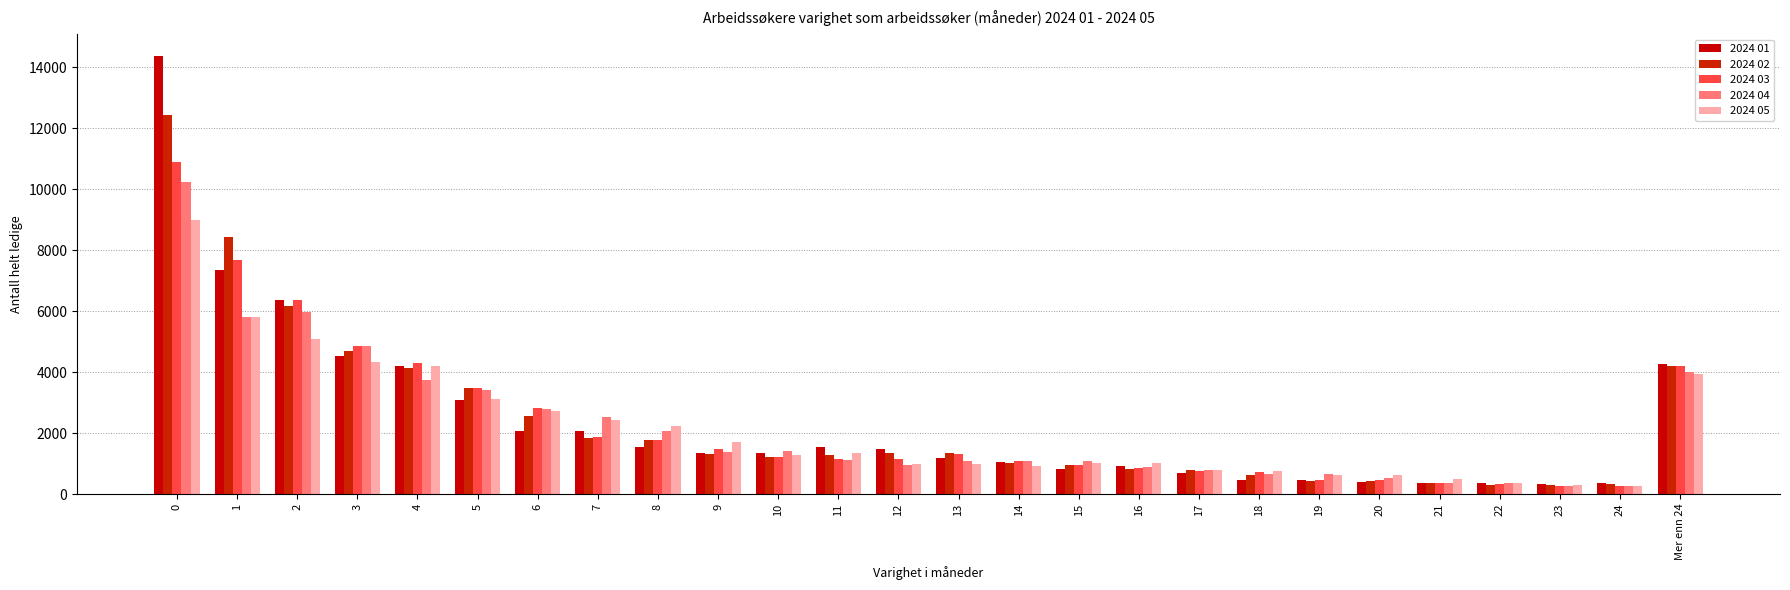

Which series has the largest total across all categories?

2024 01